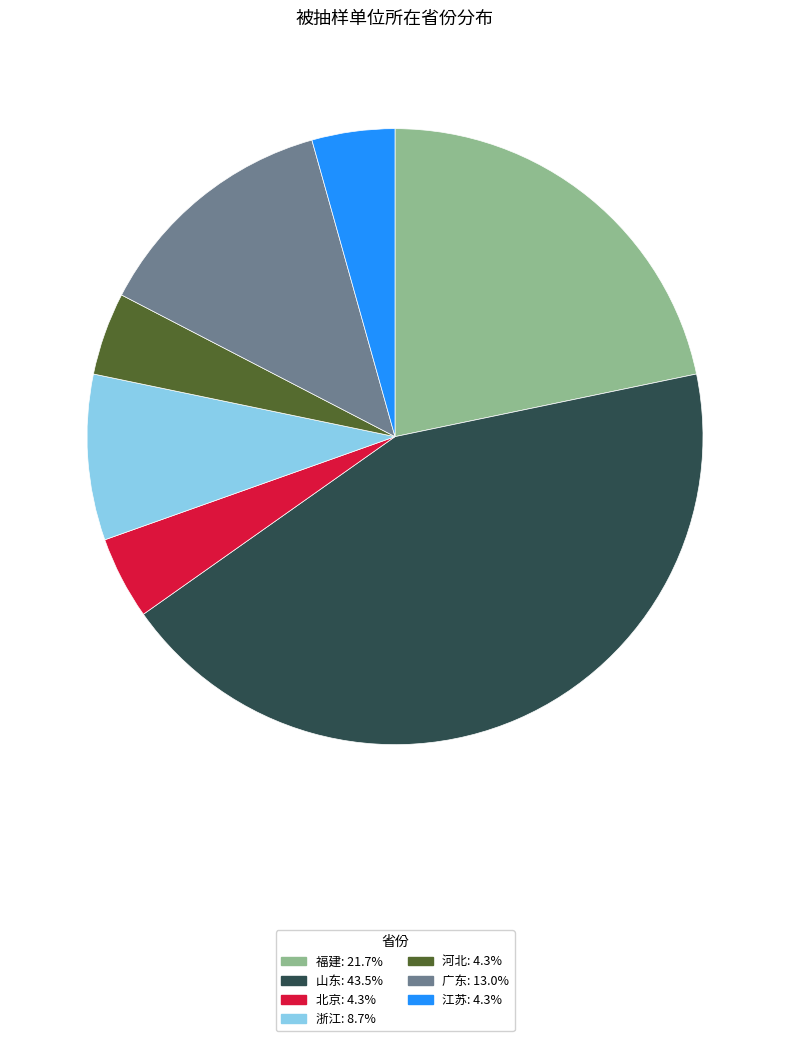

Does 山东: 43.5% account for over 50% of the chart?

No